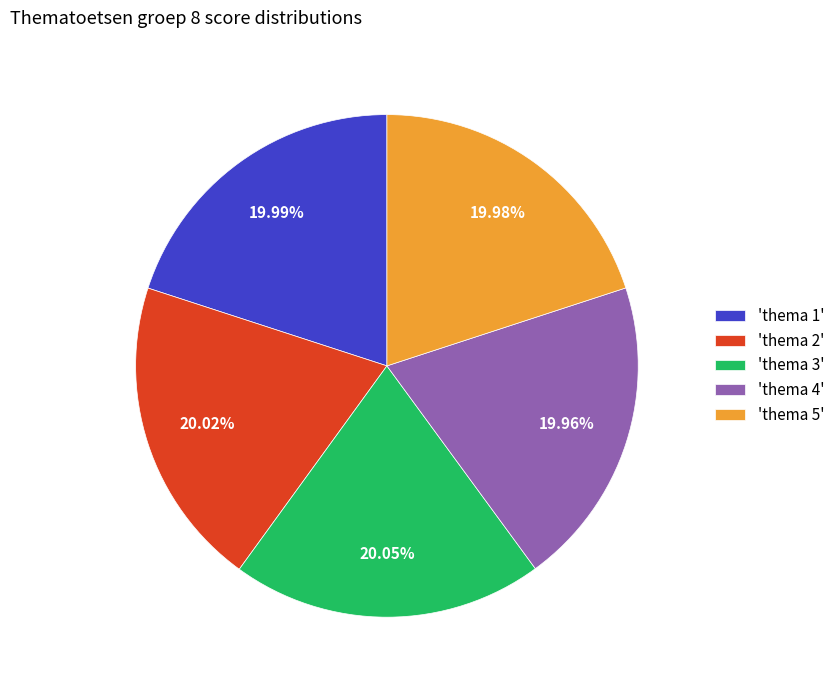

Is there a majority slice in this chart?

No